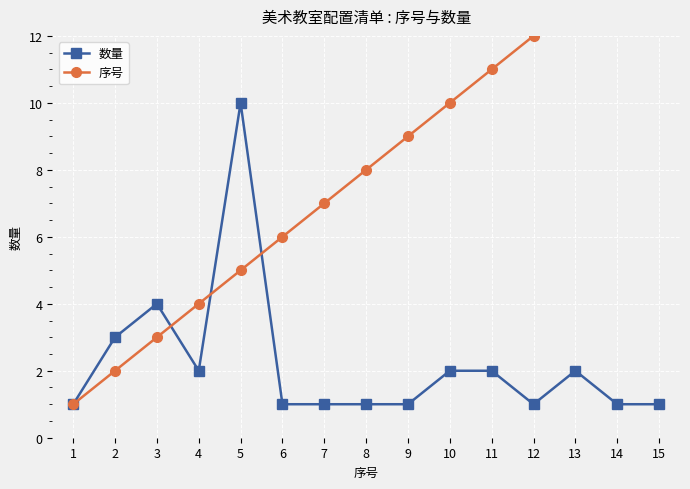

Which series has the widest spread of values?

序号